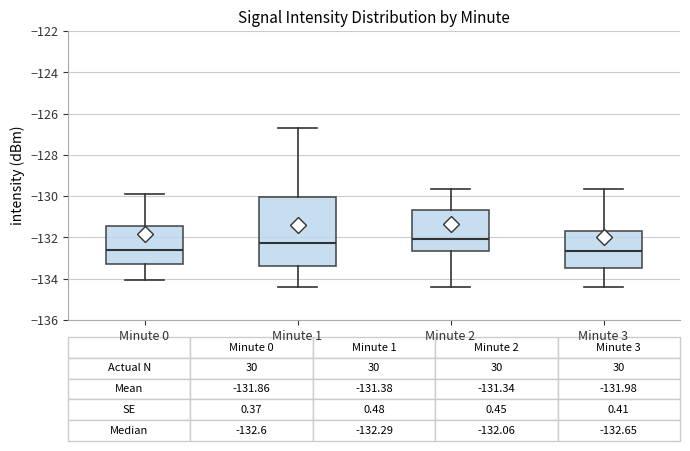

Comparing the boxes themselves (not the whiskers), which one is the tallest?

Minute 1